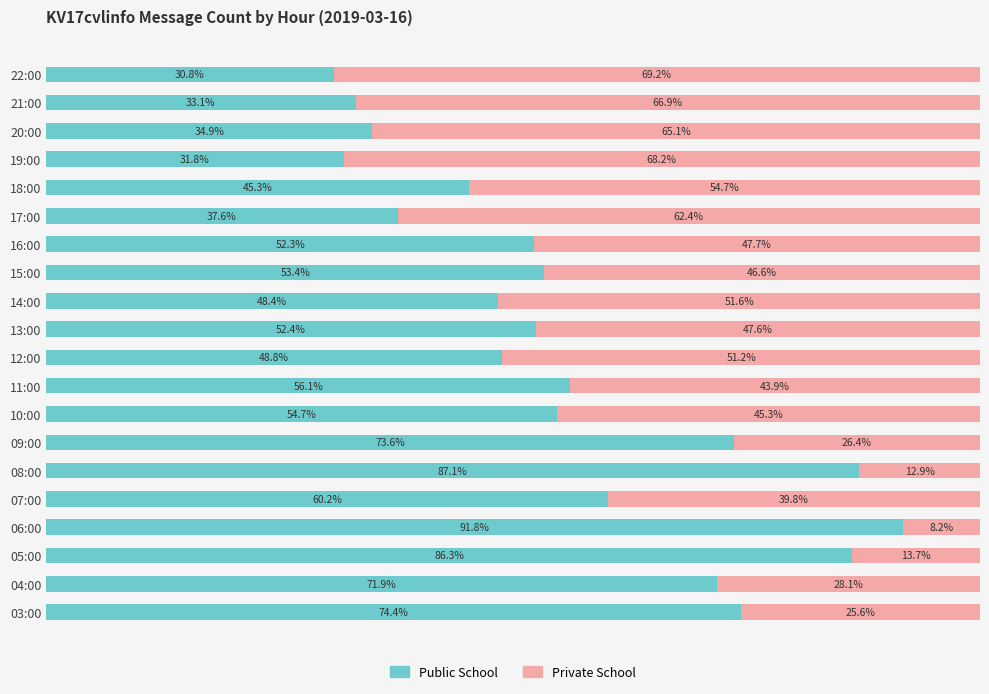

Which category has the highest value in the Public School series?

06:00